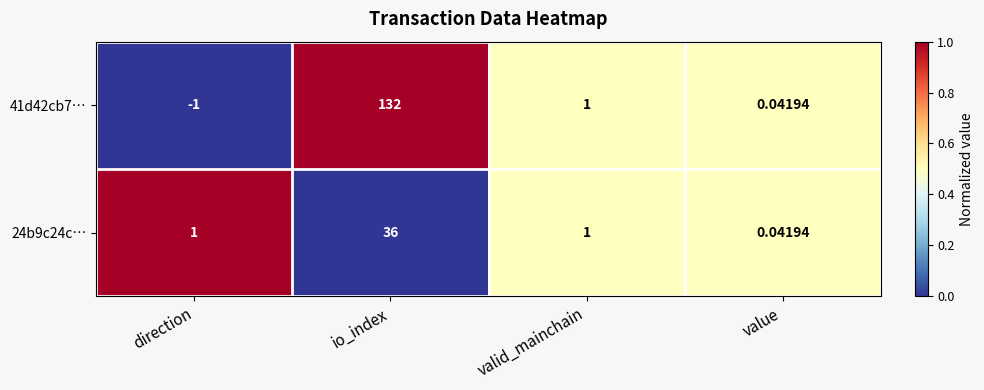

Which category has the highest value in the 24b9c24c… series?

io_index